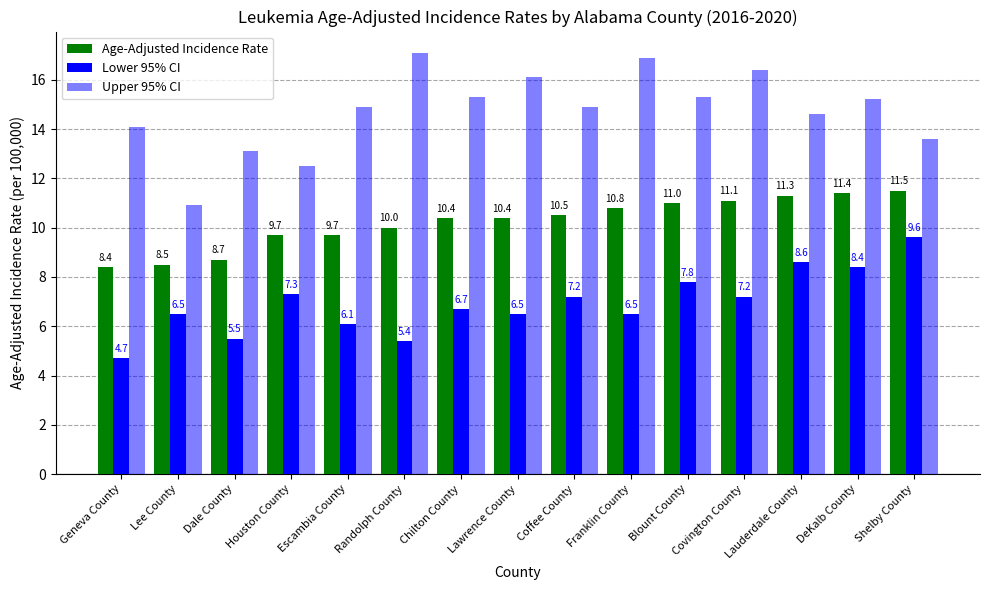

What is the sum of all Age-Adjusted Incidence Rate values?

153.4